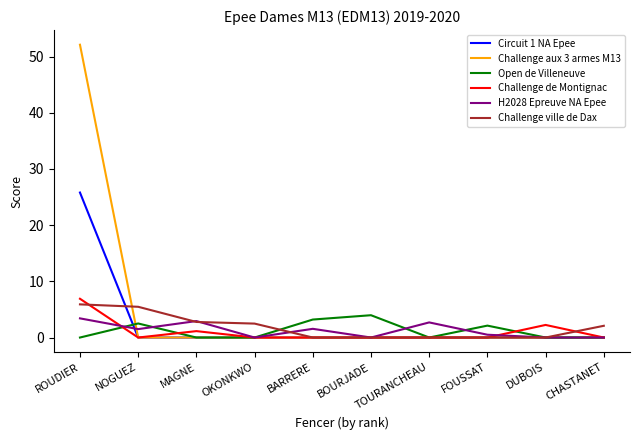

The Challenge aux 3 armes M13 series shows 52.1 at ROUDIER. True or false?

True